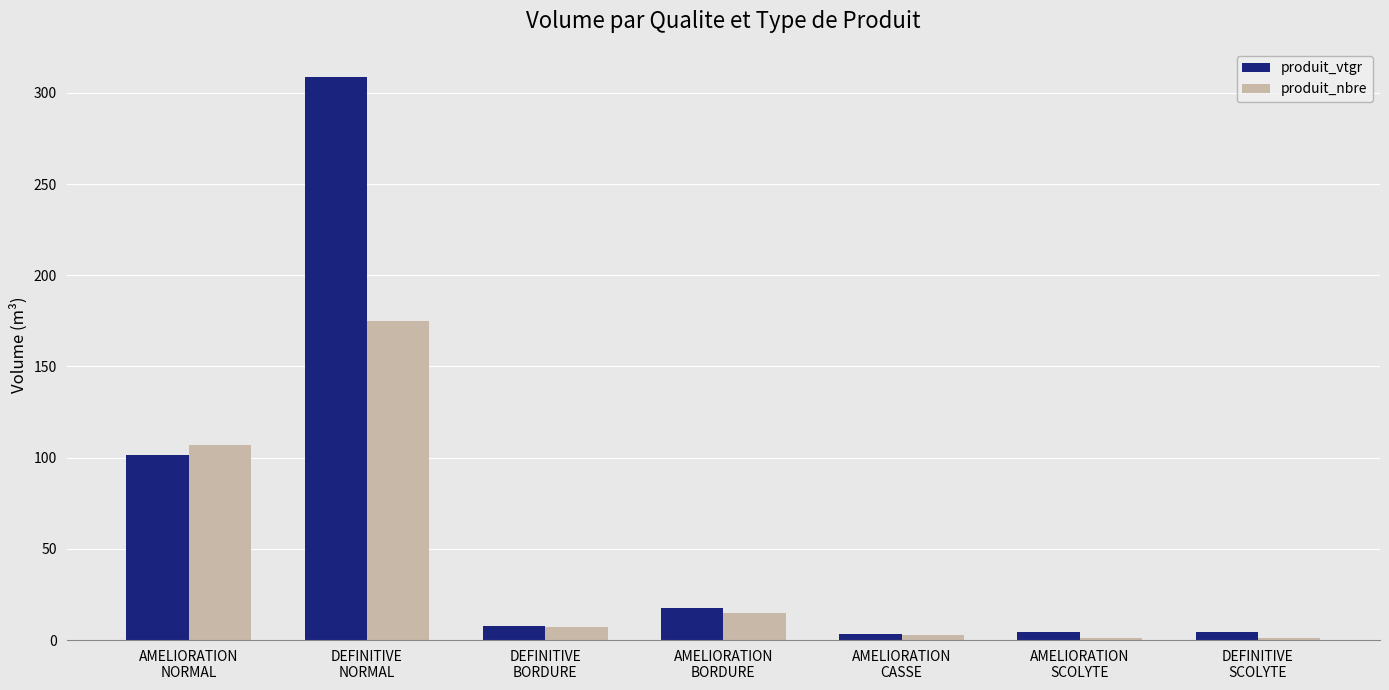

Rank the series by their maximum value, from lowest to highest.

produit_nbre, produit_vtgr